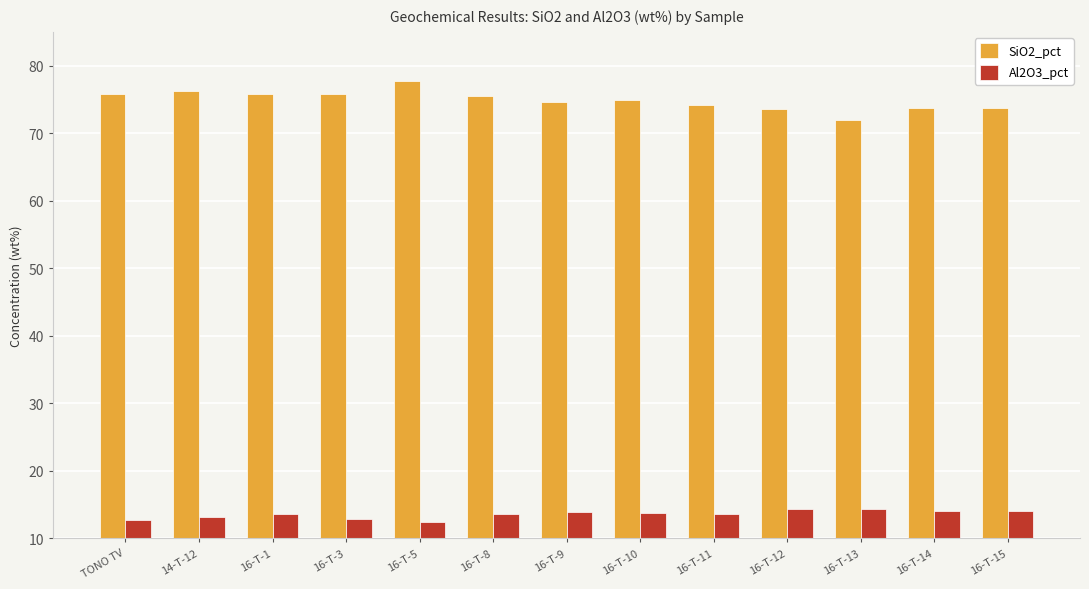

Rank the series by their maximum value, from lowest to highest.

Al2O3_pct, SiO2_pct